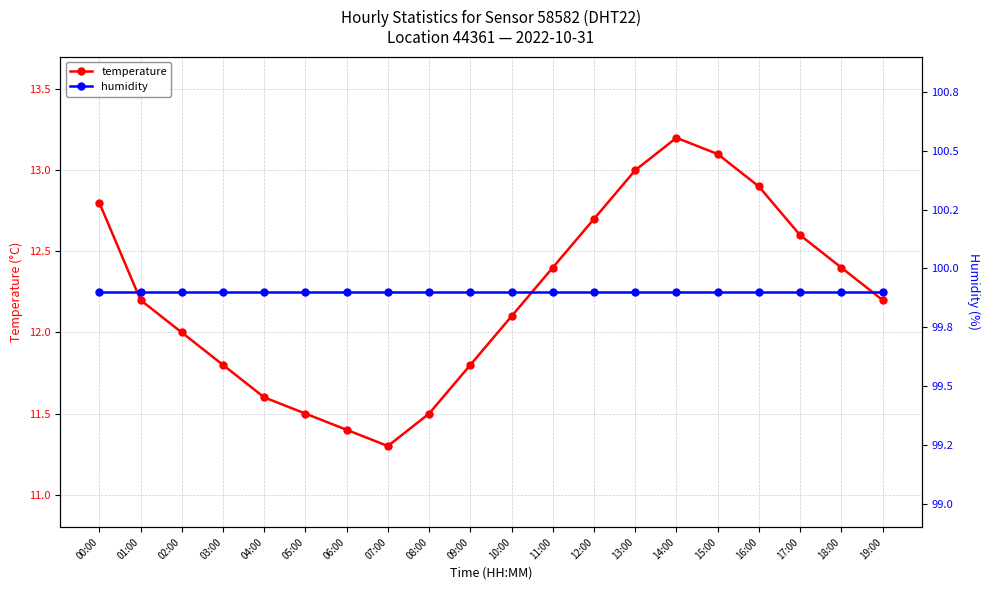

True or false: humidity and temperature cross at least once.

False